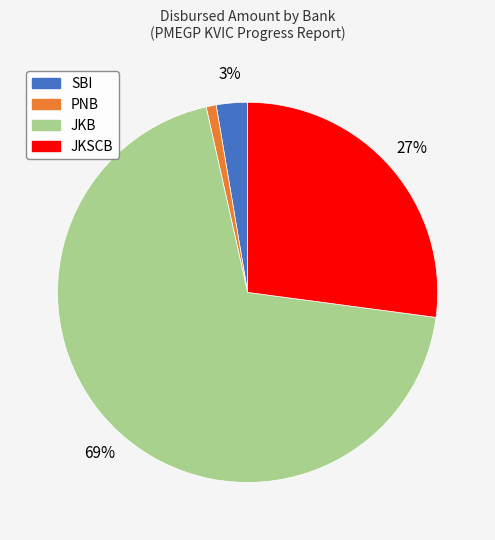

To the nearest percent, what is the average slice percentage?

25%